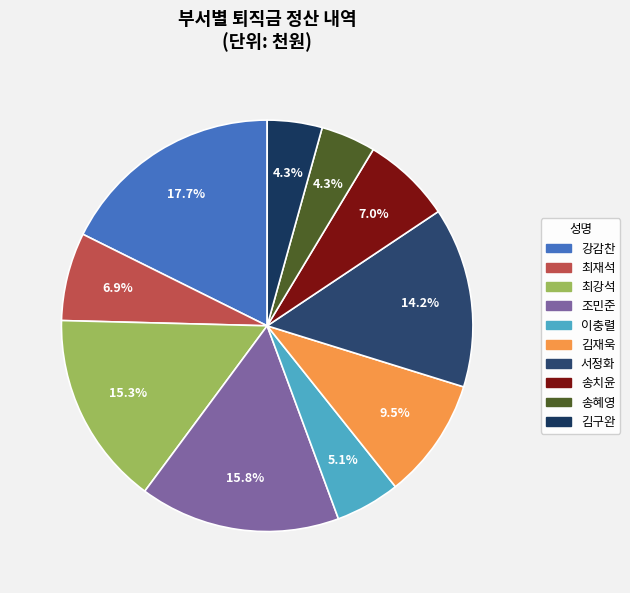

Does 송치윤 represent more than half of the total?

No